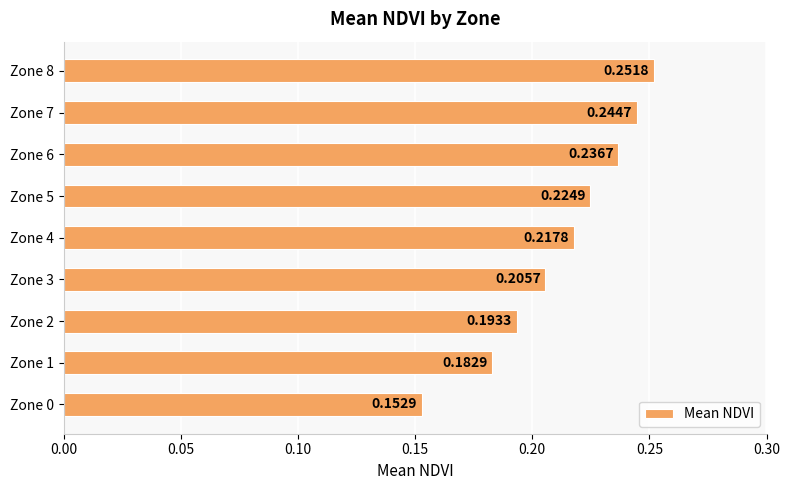

Rank the categories by value from highest to lowest.

Zone 8, Zone 7, Zone 6, Zone 5, Zone 4, Zone 3, Zone 2, Zone 1, Zone 0